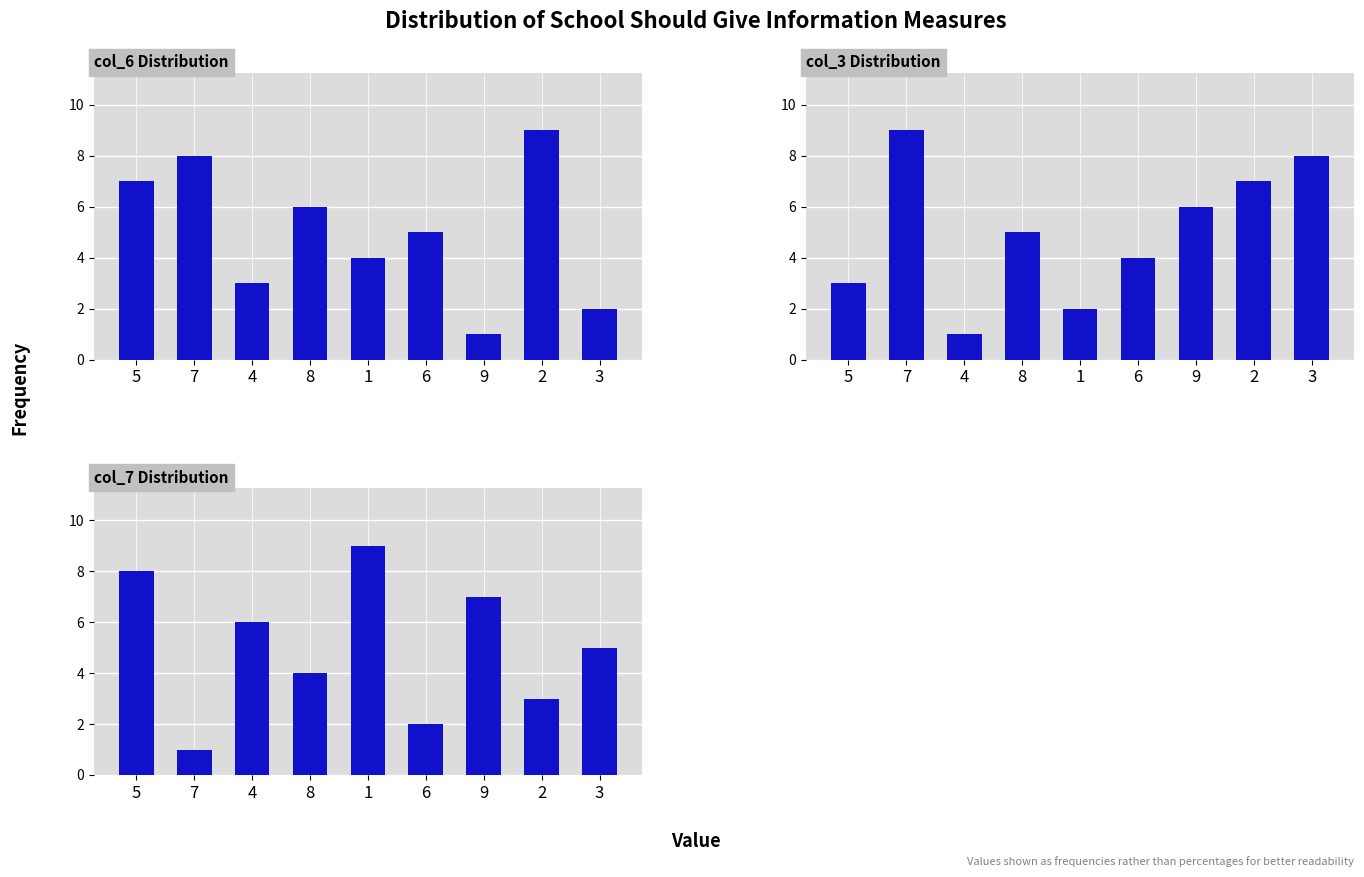

Rank the series by their maximum value, from highest to lowest.

col_6 Distribution, col_3 Distribution, col_7 Distribution